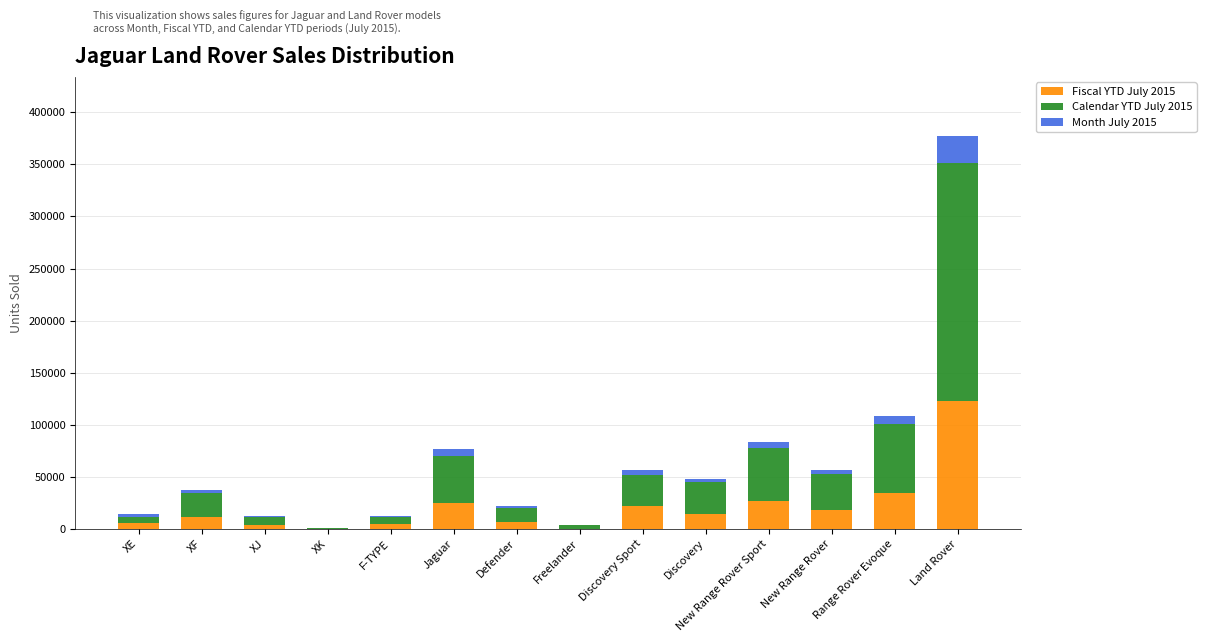

Which category has the highest value in the Fiscal YTD July 2015 series?

Land Rover